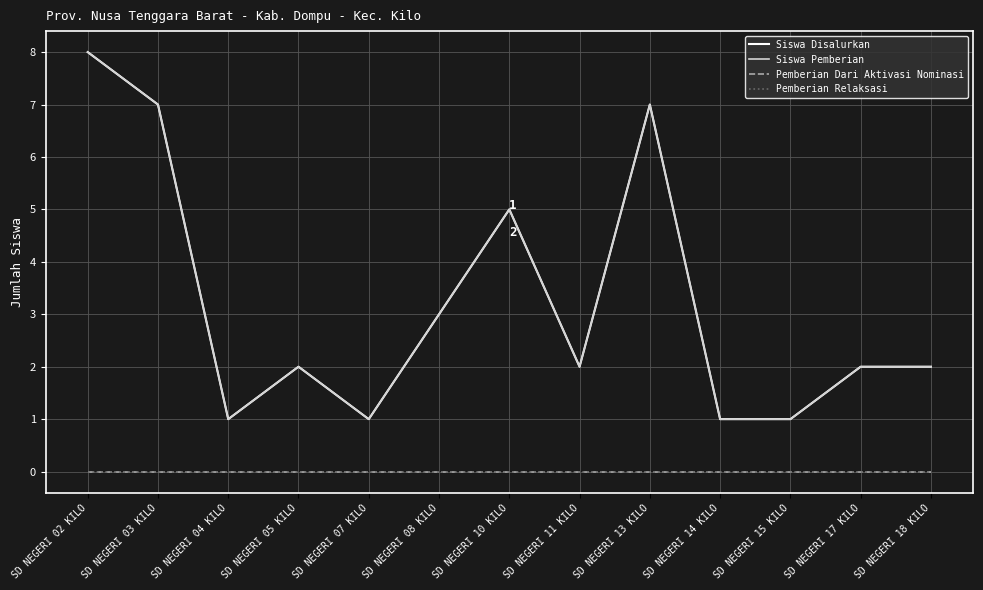

Does the chart have visible grid lines?

Yes